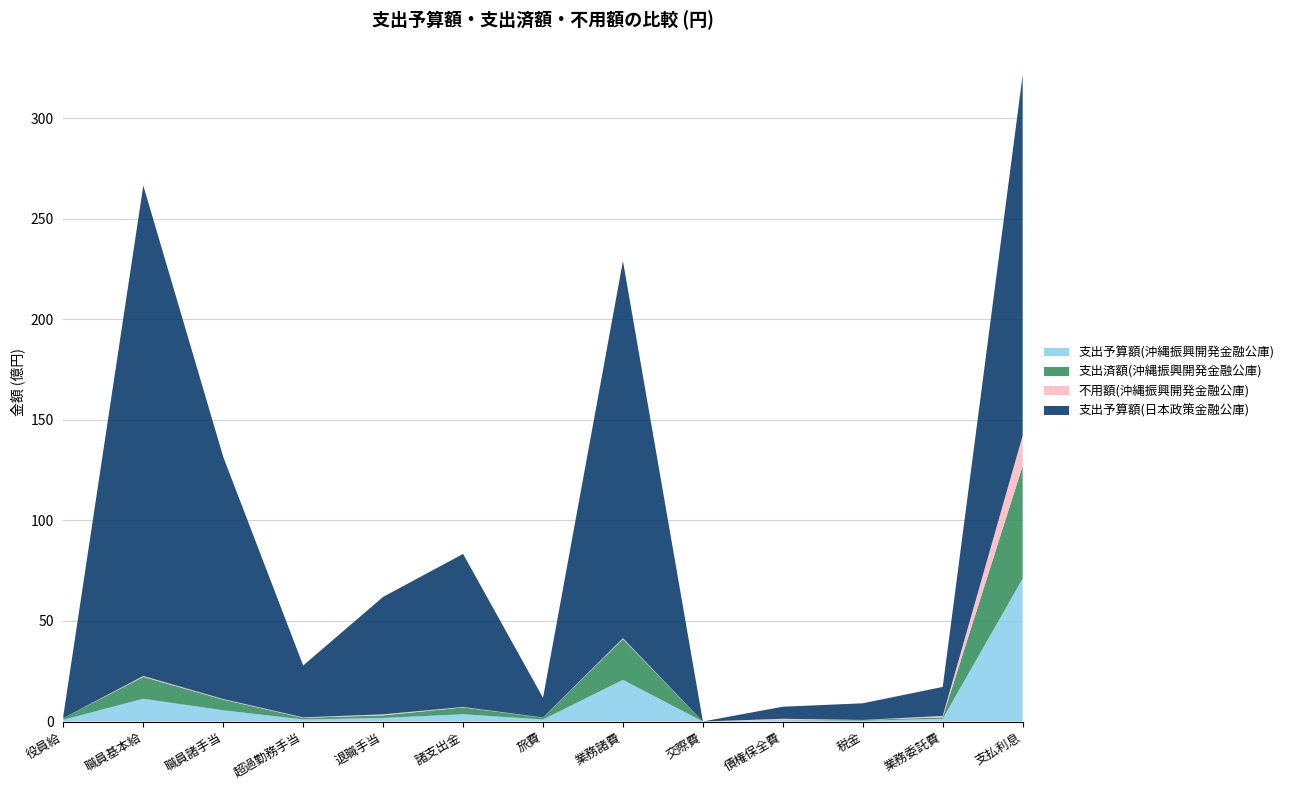

Reading left to right, list all the values displayed in this chart.

支出予算額(沖縄振興開発金融公庫): 役員給=86084000	職員基本給=1132132000	職員諸手当=558456000	超過勤務手当=102795000	退職手当=178388000	諸支出金=361311000	旅費=100441000	業務諸費=2071712000	交際費=873000	債権保全費=67857000	税金=39179000	業務委託費=138772000	支払利息=7110031000
支出済額(沖縄振興開発金融公庫): 役員給=86565083	職員基本給=1087132033	職員諸手当=529795898	超過勤務手当=77931881	退職手当=129100306	諸支出金=337765062	旅費=93623872	業務諸費=2029667787	交際費=10000	債権保全費=5160728	税金=38860306	業務委託費=70515142	支払利息=5609046585
不用額(沖縄振興開発金融公庫): 役員給=917	職員基本給=44517967	職員諸手当=28660102	超過勤務手当=24863119	退職手当=49287694	諸支出金=23545938	旅費=6817128	業務諸費=42044213	交際費=863000	債権保全費=62696272	税金=318694	業務委託費=68256858	支払利息=1500984415
支出予算額(日本政策金融公庫): 役員給=127729000	職員基本給=24384938000	職員諸手当=12040554000	超過勤務手当=2580225000	退職手当=5840385000	諸支出金=7610906000	旅費=978575000	業務諸費=18756248000	交際費=333000	債権保全費=600920000	税金=827669000	業務委託費=1443040000	支払利息=17932894000